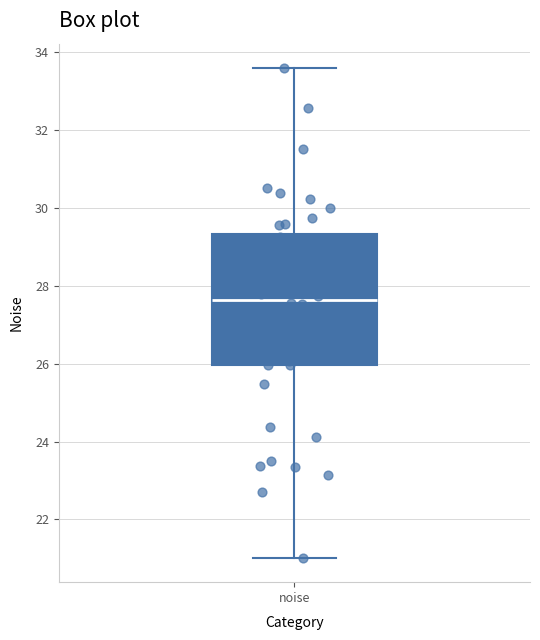

Read this box plot against the y-axis: the position of the median line, the range covered by the box, and the ends of both whiskers. The values are not printed on the chart, so give them approximately, as read against the axis.

median 27.6, box 26.0 to 29.4, whiskers 21.0 to 33.6